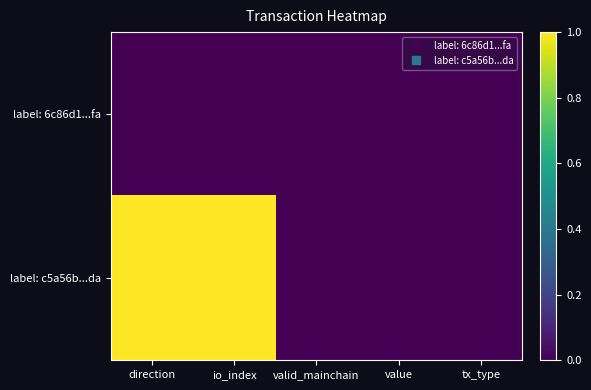

How many categories are shown in the chart?

5